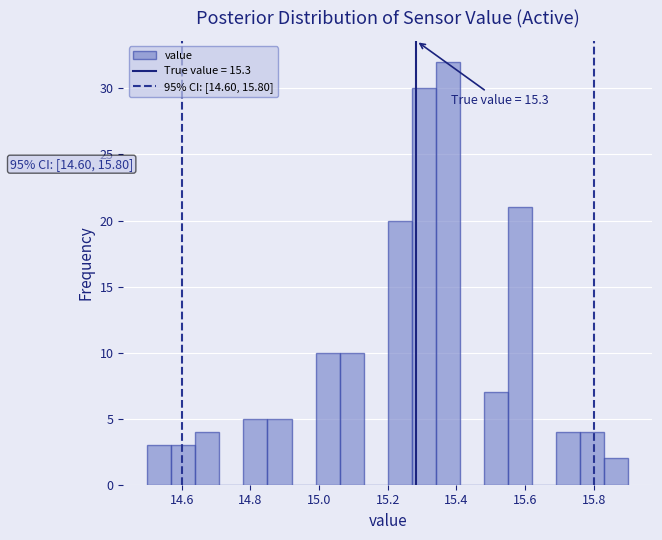

Read against the x-axis, roughly where is the centre of the tallest bar?

15.38